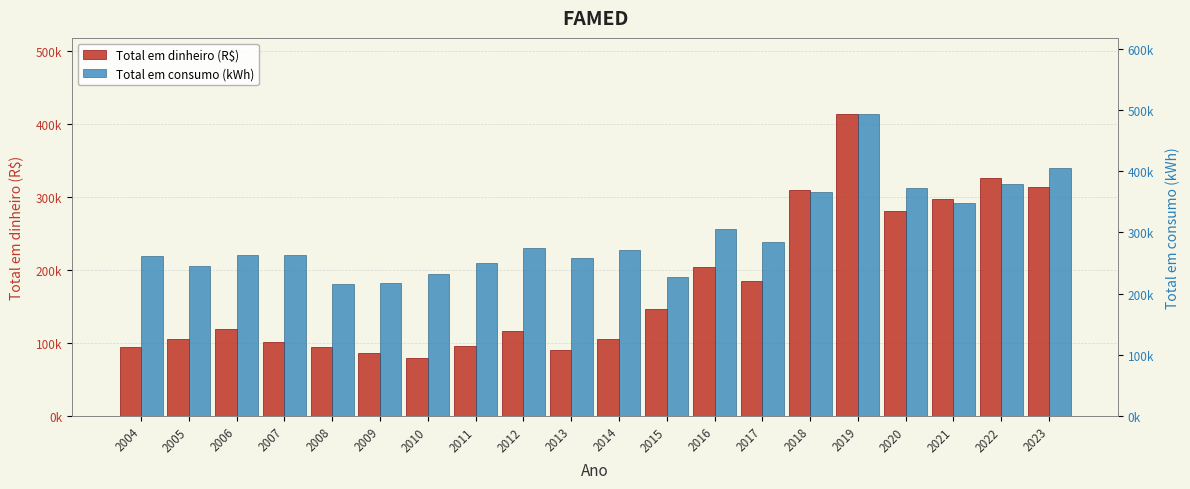

How many bars are there in each group?

2